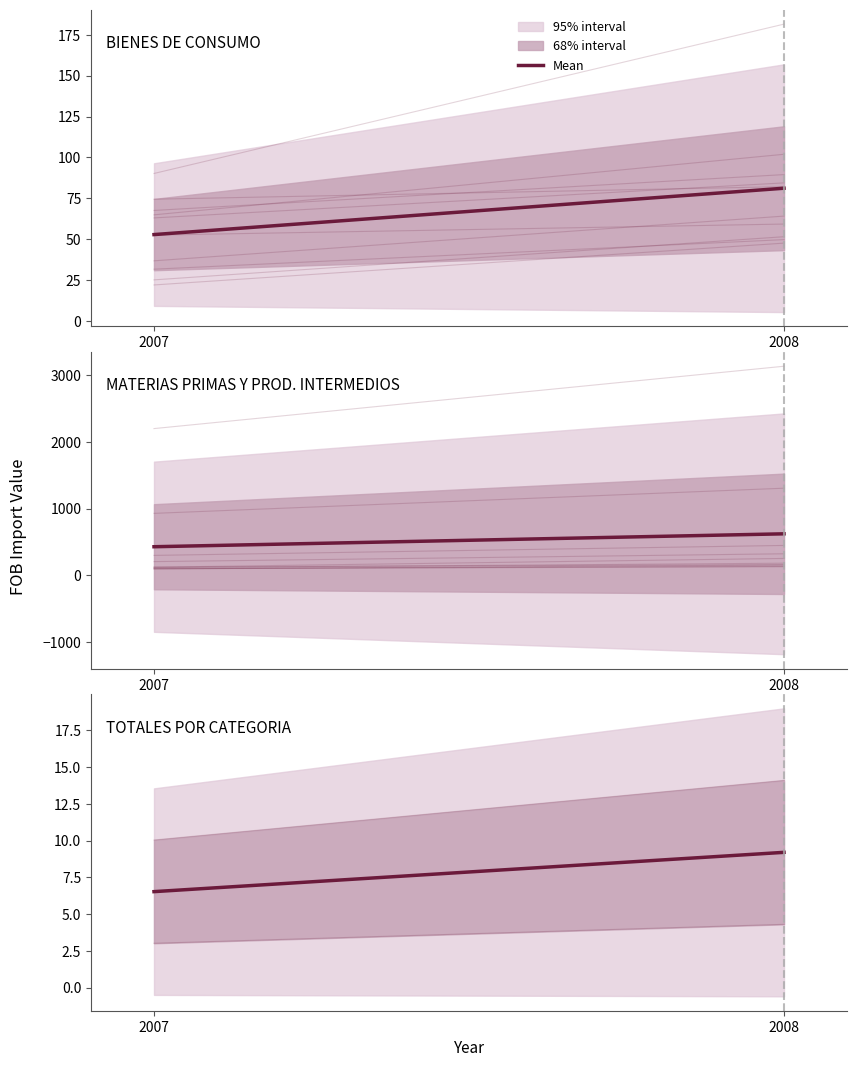

Between 2008 and 2007, which is larger?

2008